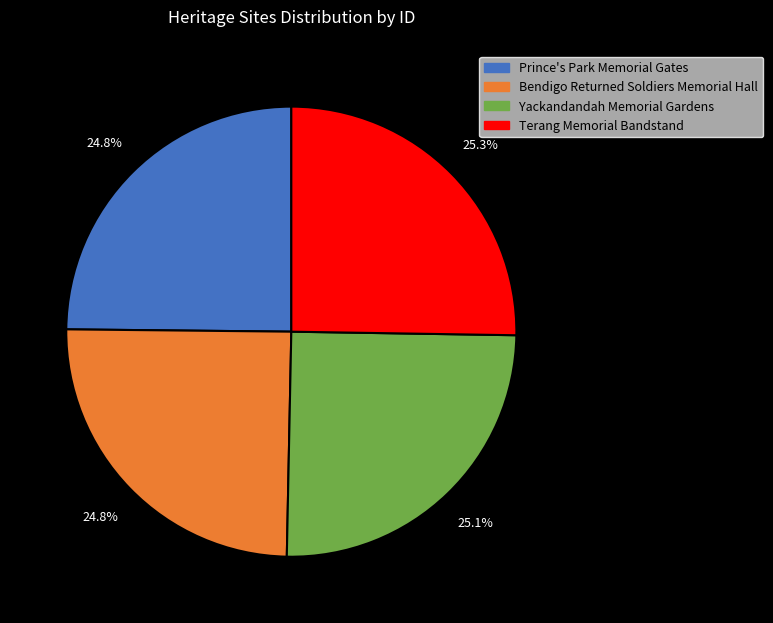

Is there a majority slice in this chart?

No